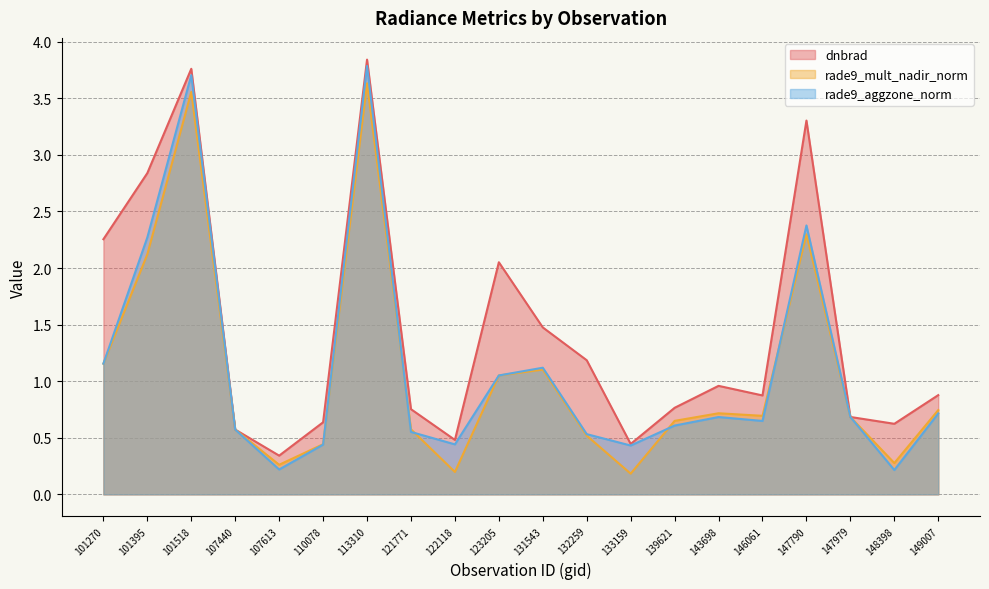

Is the value of rade9_mult_nadir_norm at 146061 greater than the value of rade9_aggzone_norm at 132259?

Yes